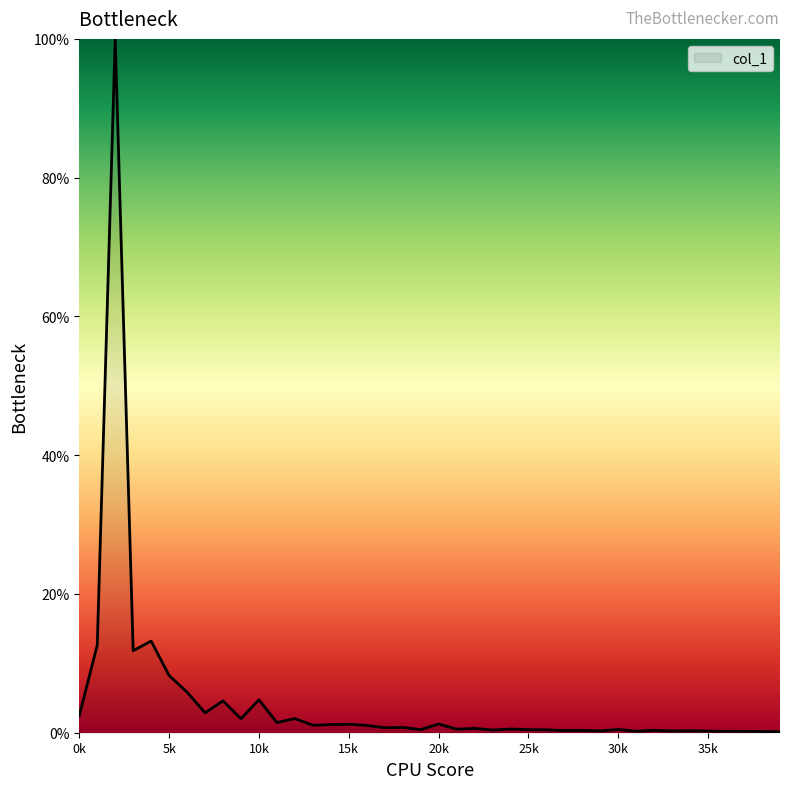

What is the difference between the maximum and minimum values?

1.0